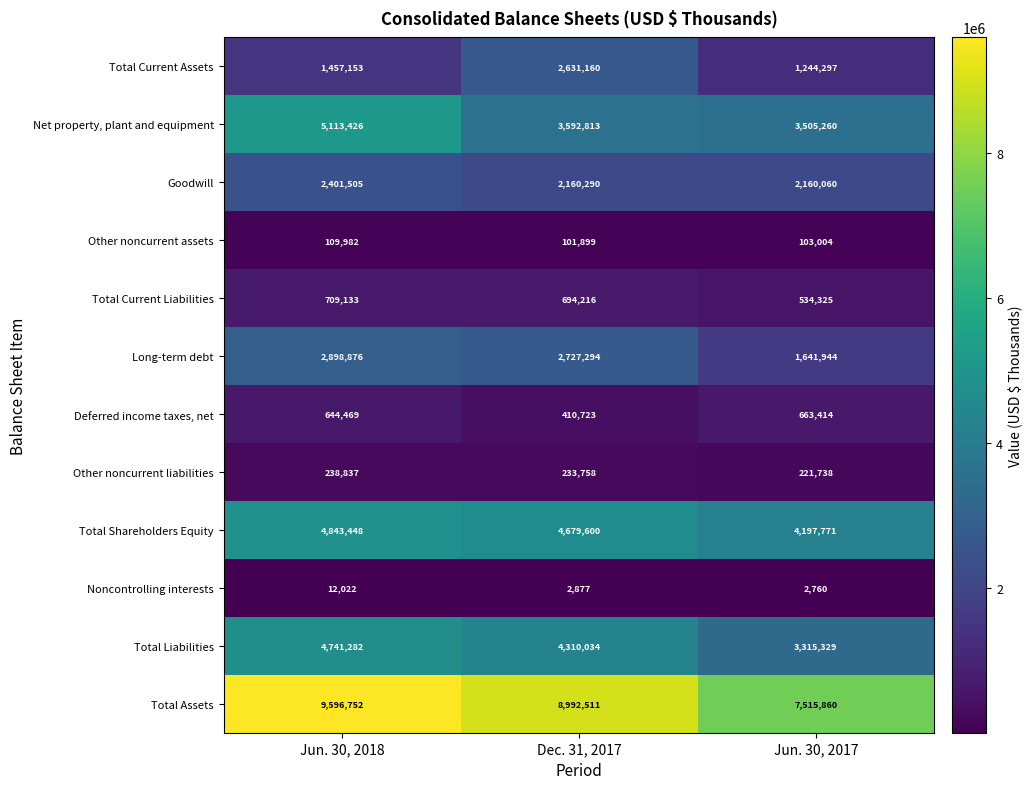

Rank the series by their maximum value, from lowest to highest.

Noncontrolling interests, Other noncurrent assets, Other noncurrent liabilities, Deferred income taxes, net, Total Current Liabilities, Goodwill, Total Current Assets, Long-term debt, Total Liabilities, Total Shareholders Equity, Net property, plant and equipment, Total Assets